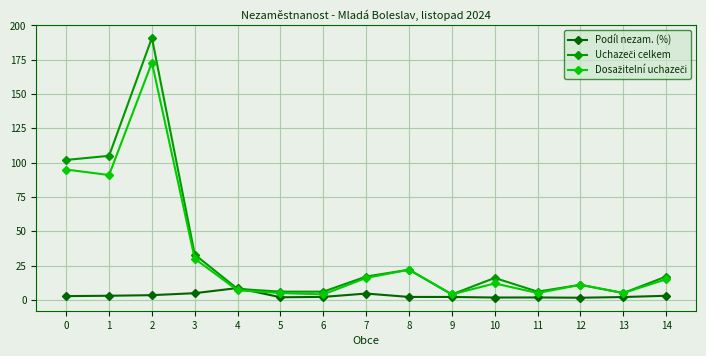

Is it true that Podíl nezam. (%) equals 1.8 at 11?

True